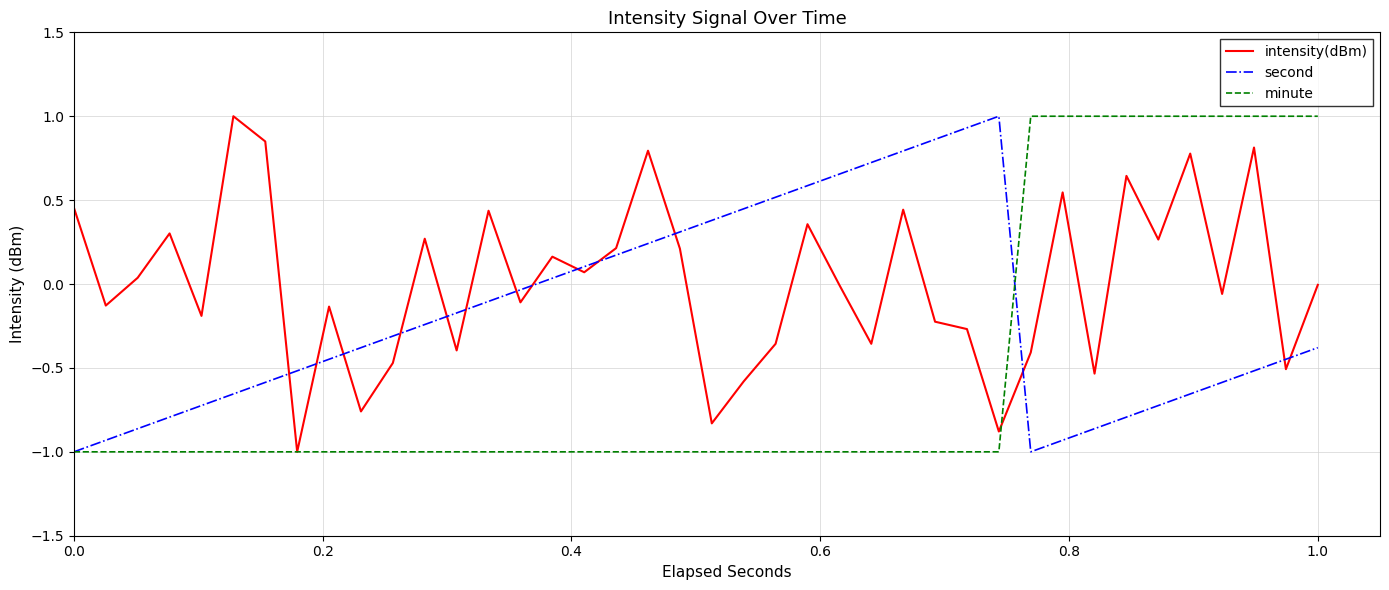

What is the lowest value of the second series?

-1.0